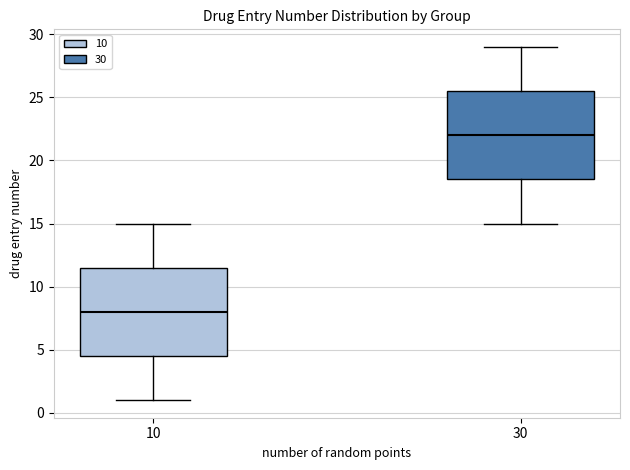

Where does the median line of the box at x = 10 sit on the y-axis? The values are not printed on the chart, so give them approximately, as read against the axis.

8.0